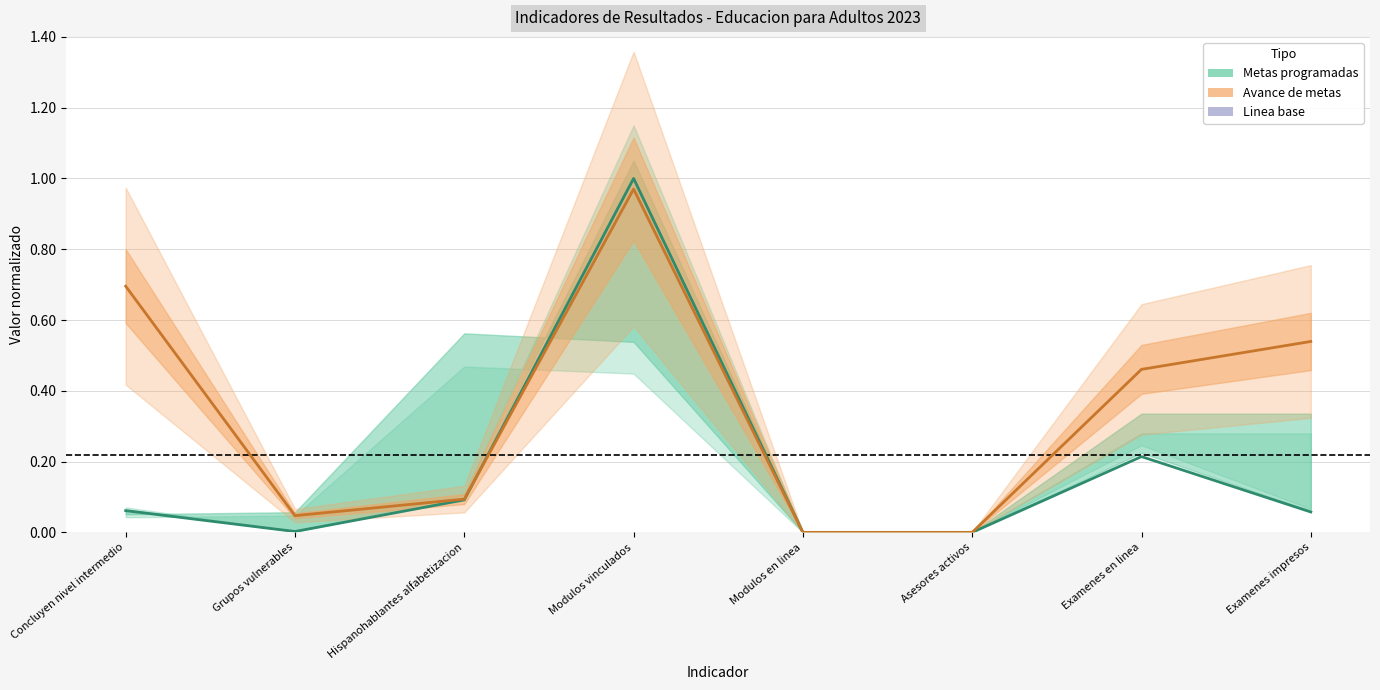

How many interior local valleys does the Metas programadas series have?

1